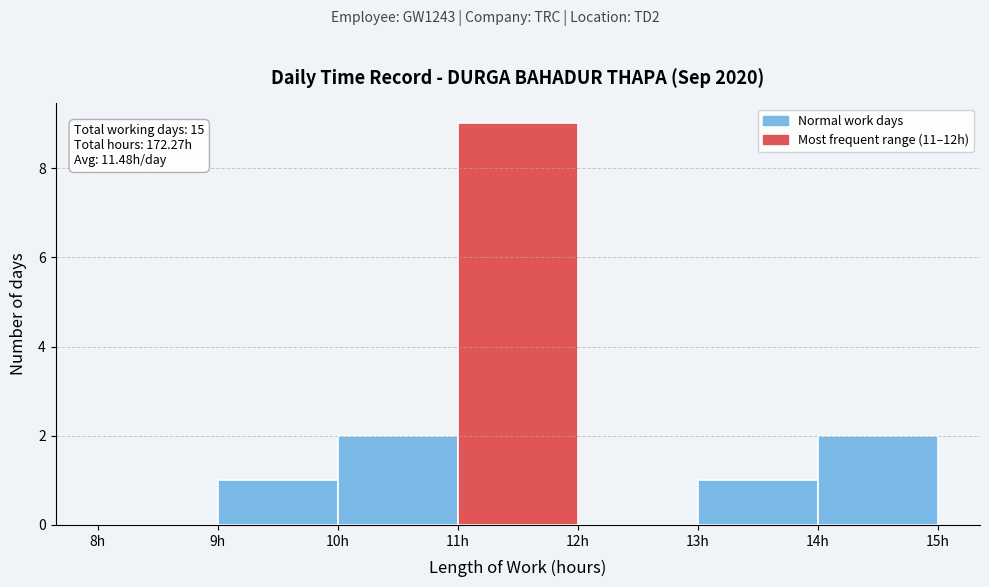

Which range on the x-axis has the tallest bar?

11 to 12